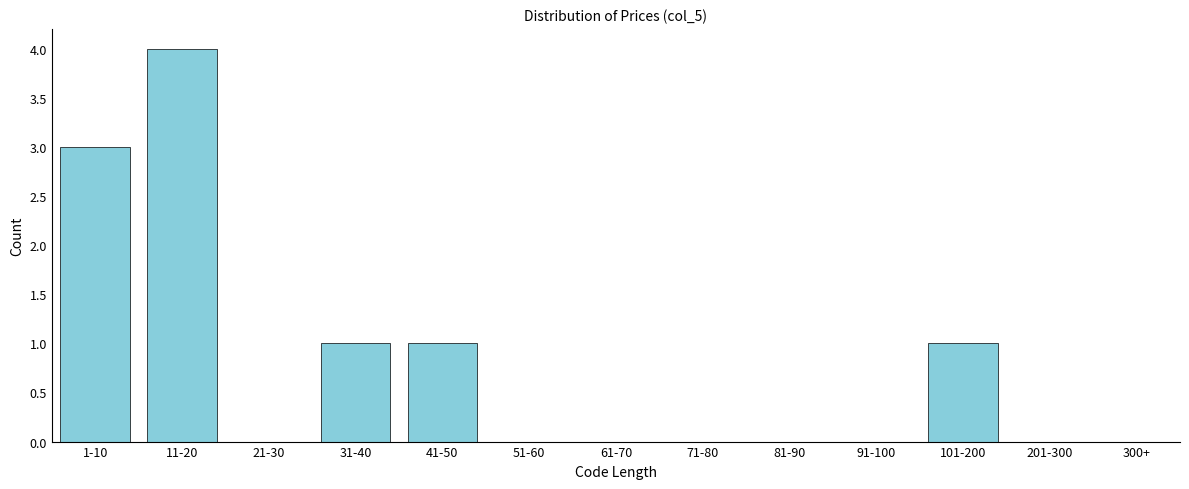

Reading left to right, list all the values displayed in this chart.

1-10=3	11-20=4	21-30=0	31-40=1	41-50=1	51-60=0	61-70=0	71-80=0	81-90=0	91-100=0	101-200=1	201-300=0	300+=0